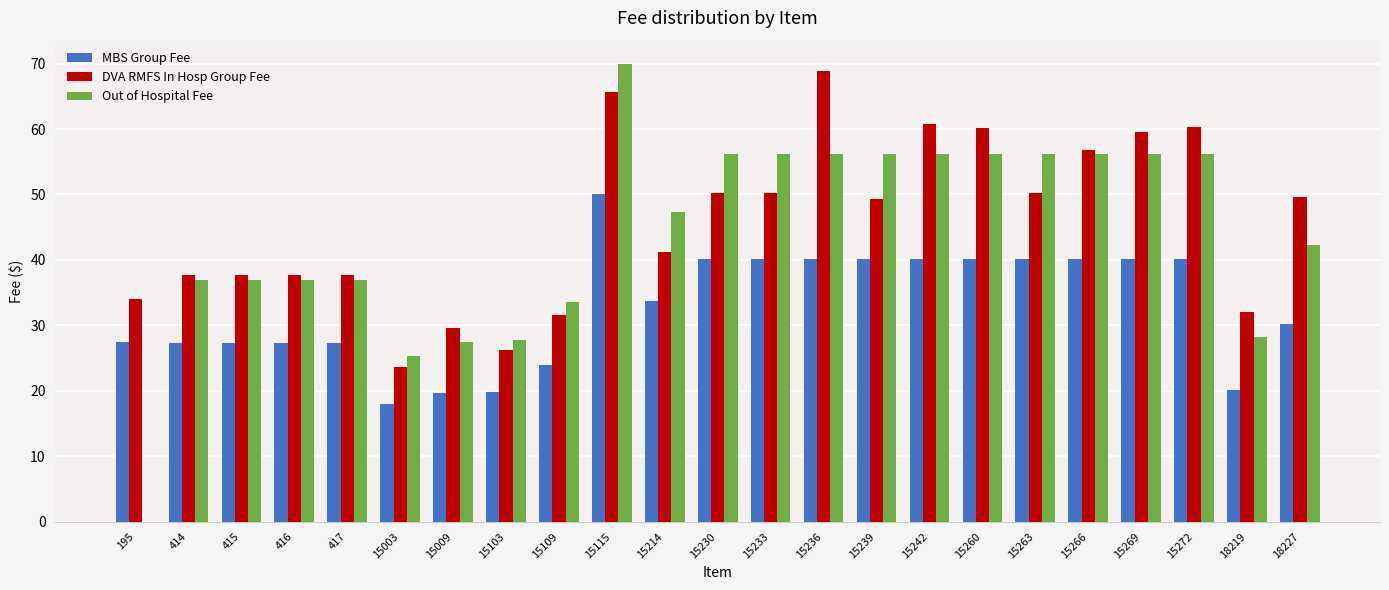

Which label corresponds to the largest value in the chart?

15115